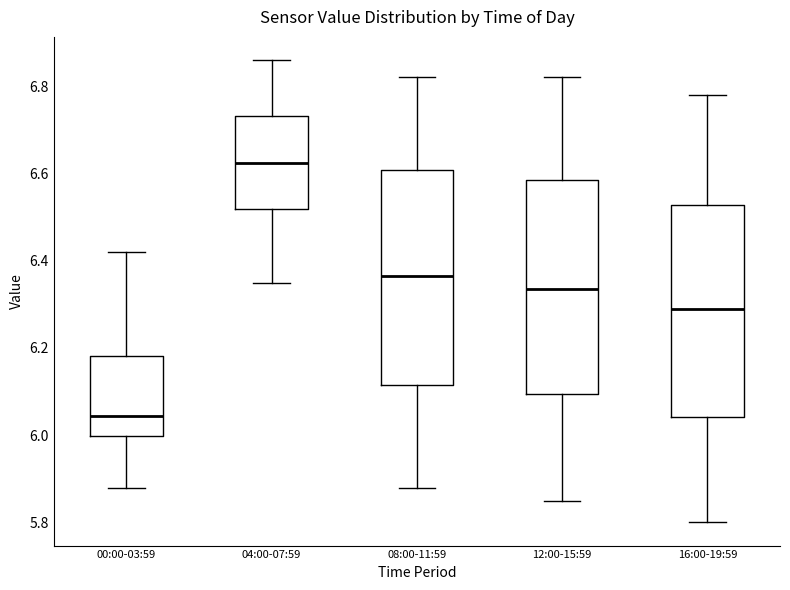

Reading left to right, transcribe this box plot: for each box, give where its median line is, the range the box spans, and where its two whiskers end, as read against the y-axis. The values are not printed on the chart, so give them approximately, as read against the axis.

00:00-03:59: median 6.04, box 6.00 to 6.18, whiskers 5.88 to 6.42
04:00-07:59: median 6.62, box 6.52 to 6.74, whiskers 6.36 to 6.86
08:00-11:59: median 6.36, box 6.12 to 6.60, whiskers 5.88 to 6.82
12:00-15:59: median 6.34, box 6.10 to 6.58, whiskers 5.86 to 6.82
16:00-19:59: median 6.30, box 6.04 to 6.52, whiskers 5.80 to 6.78